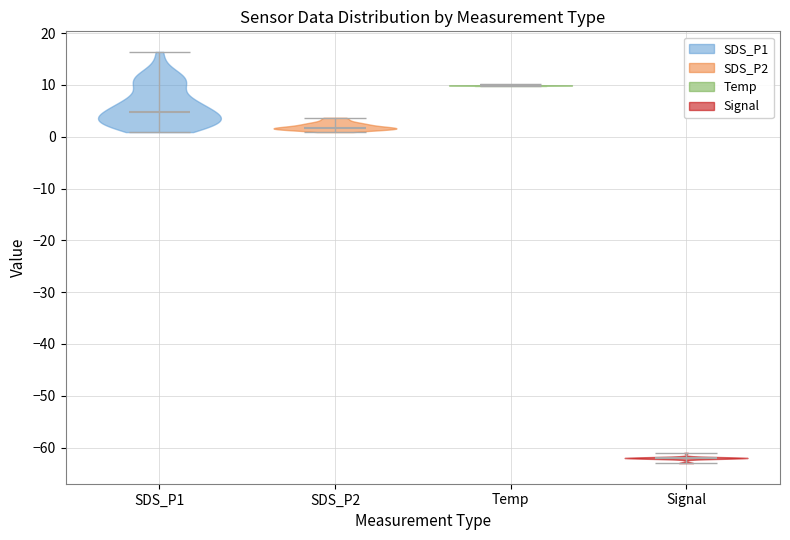

What is the highest point the violin for Temp reaches on the y-axis? The values are not printed on the chart, so give them approximately, as read against the axis.

10